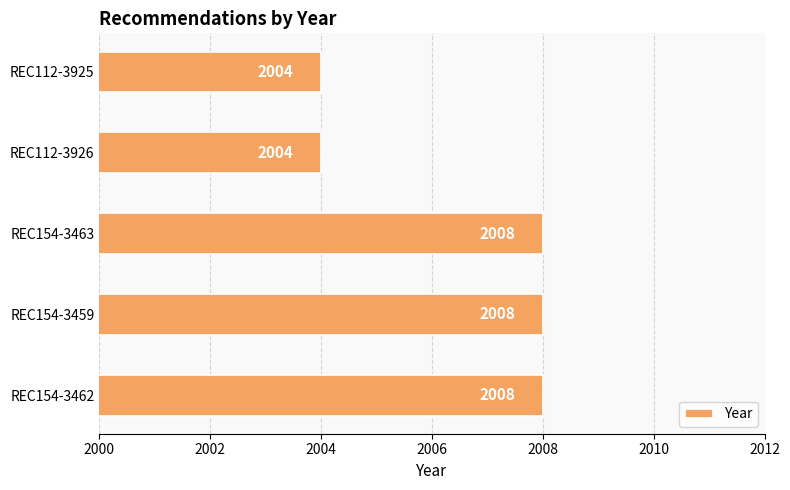

Count the values in the range 2004 to 2008.

5